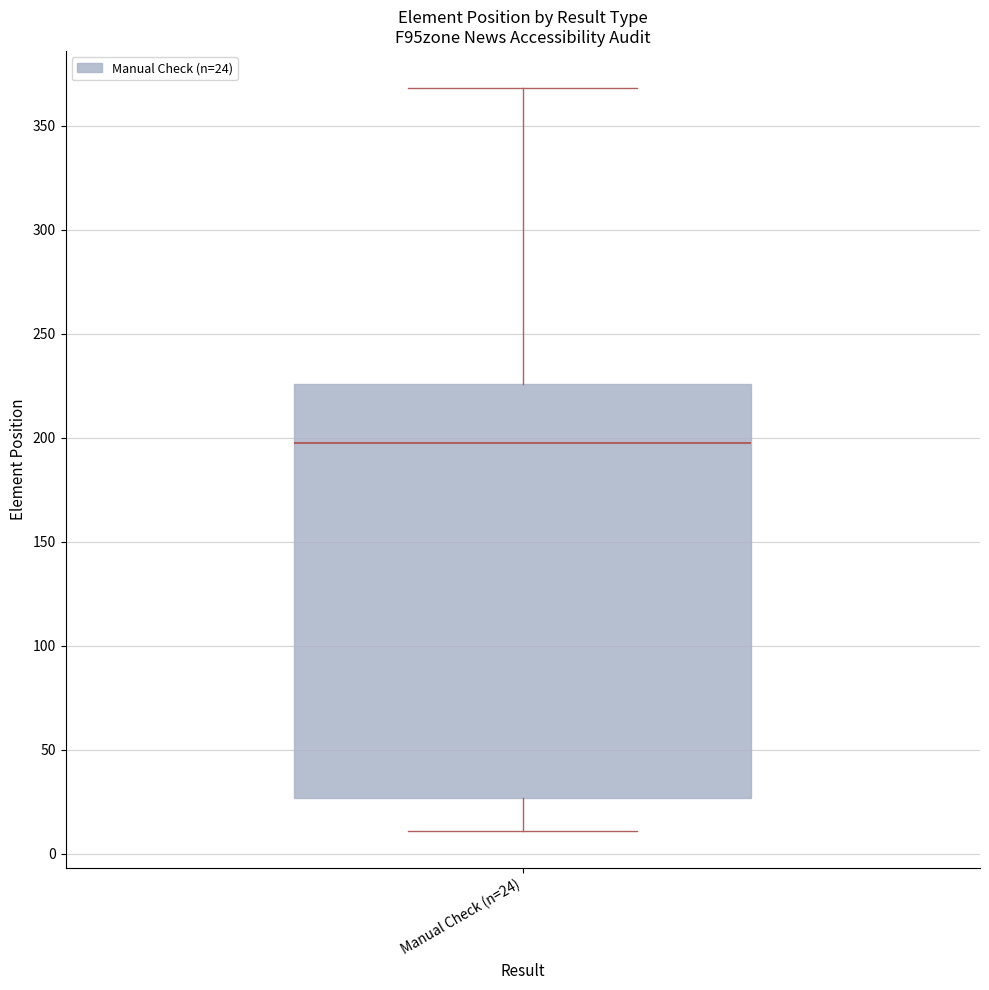

Where is the upper edge of the box for Manual Check (n=24) on the y-axis? The values are not printed on the chart, so give them approximately, as read against the axis.

225